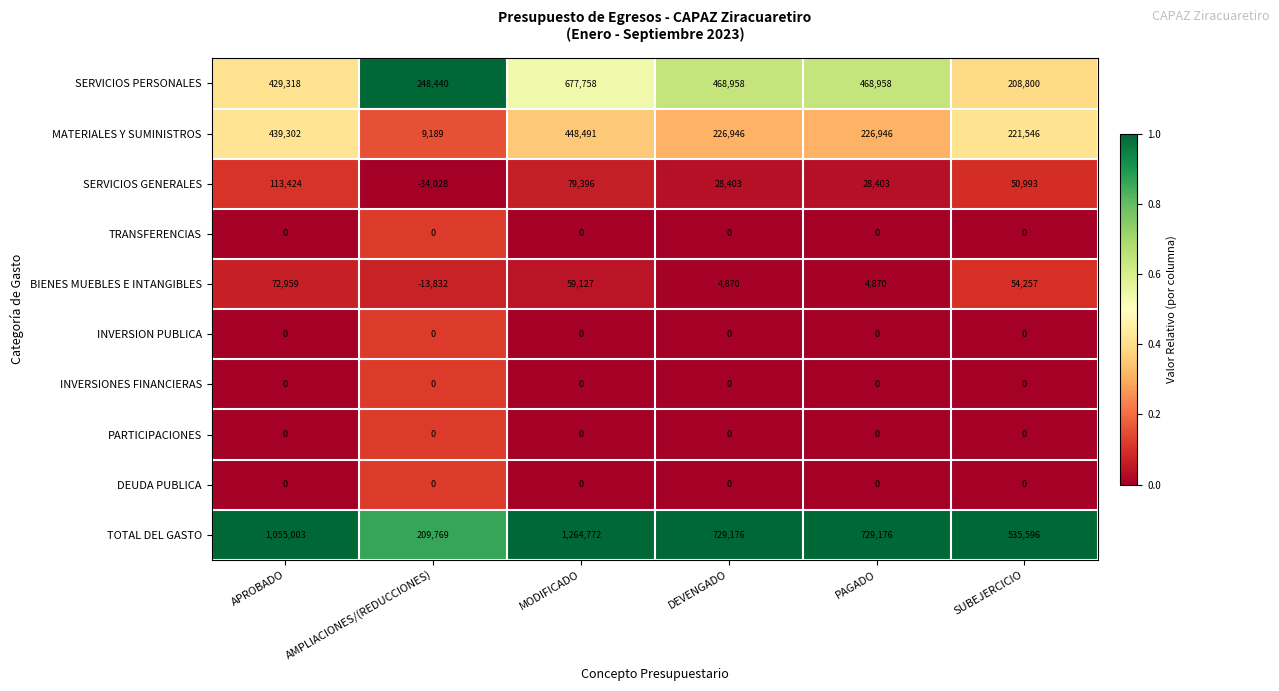

True or false: MATERIALES Y SUMINISTROS has a value of 221546 at SUBEJERCICIO.

True